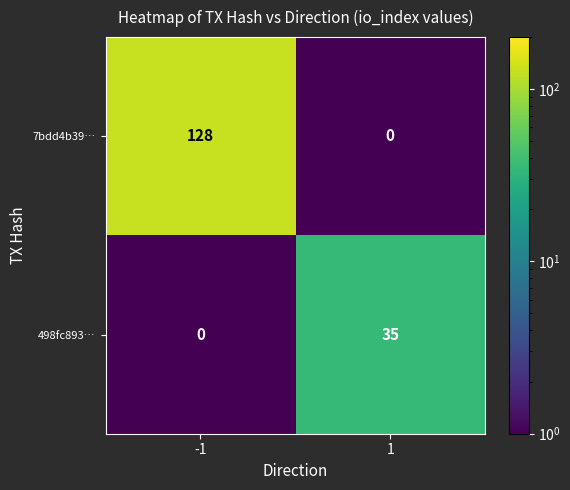

What is the greatest value displayed?

128